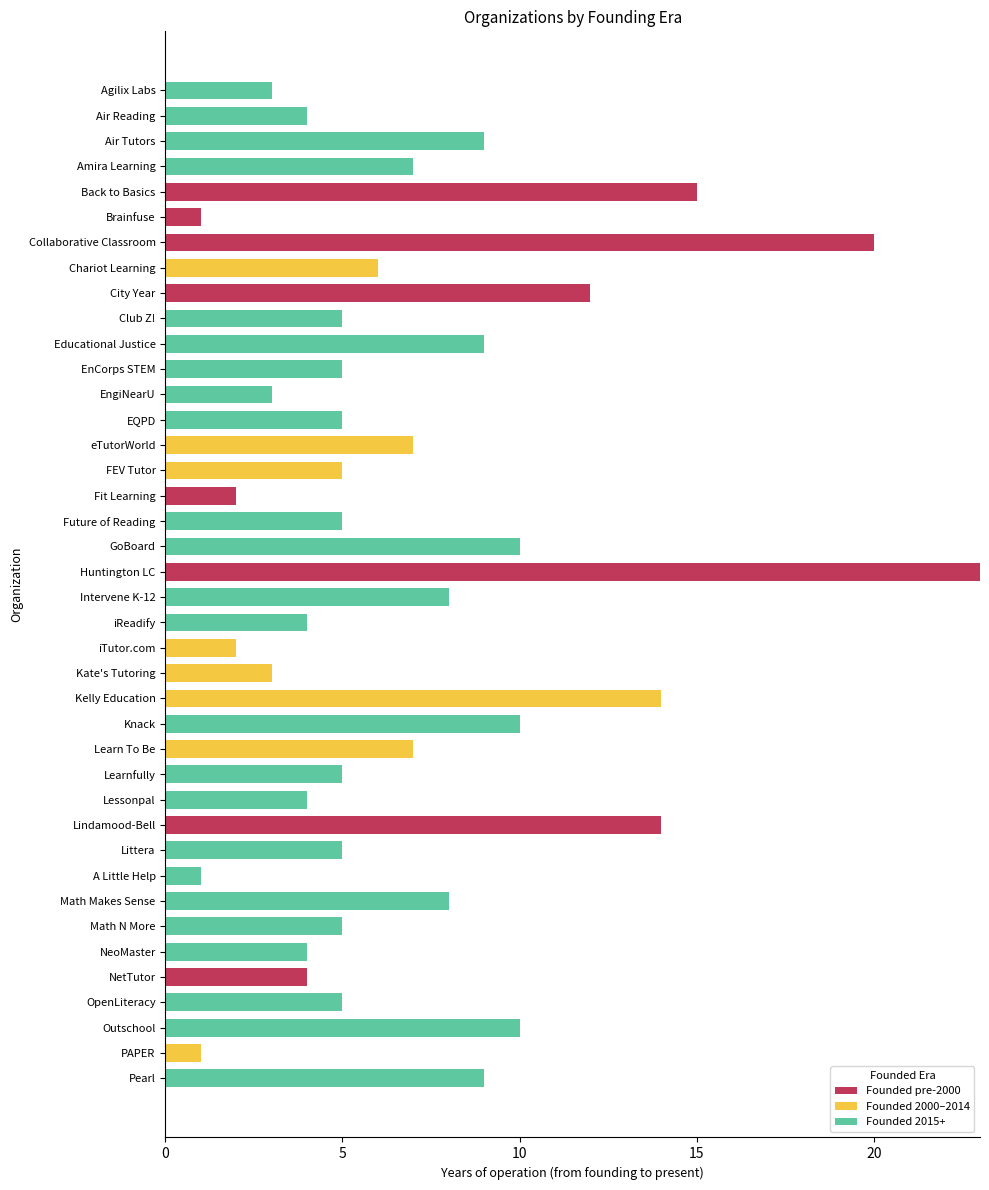

What is the highest value of the Founded pre-2000 series?

23